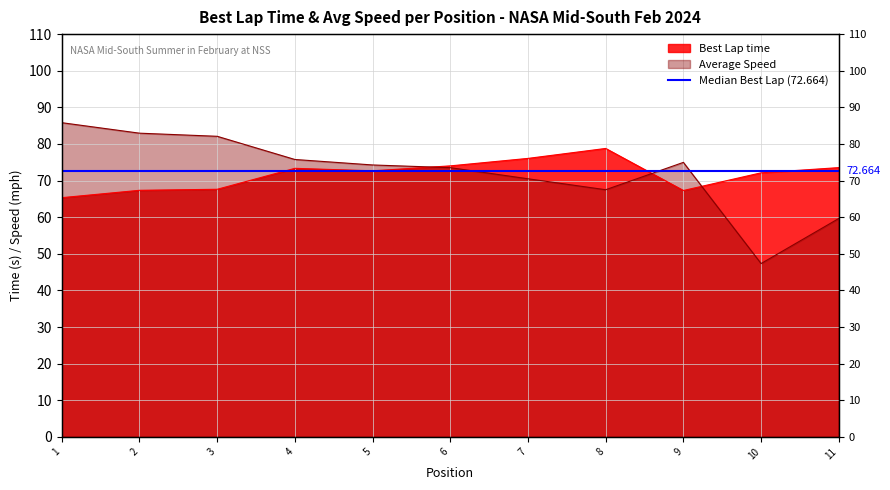

What is the difference between the maximum and second lowest values in the Average Speed series?

26.2